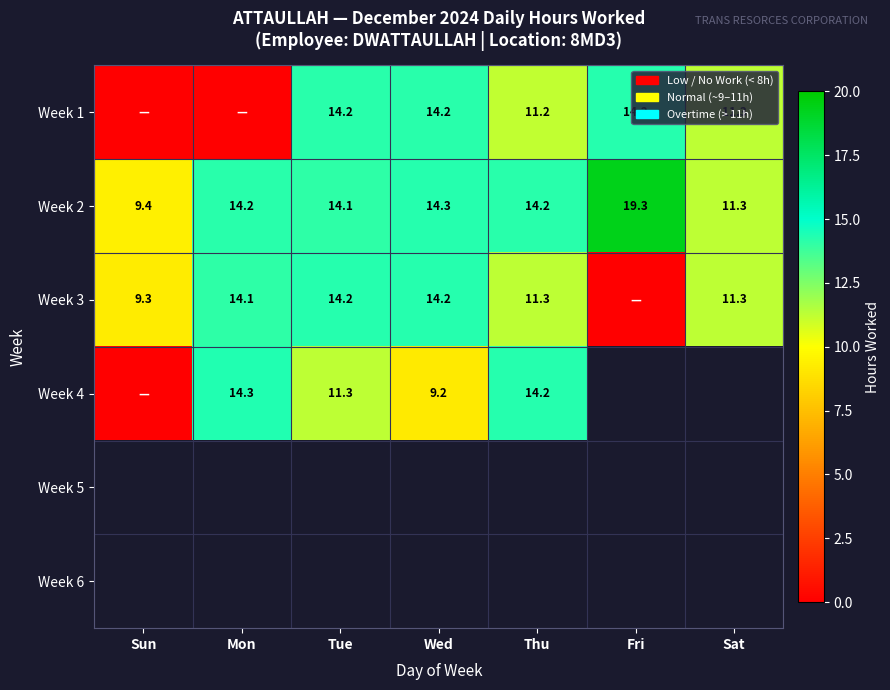

The value of Week 2 at Mon is 14.2. True or false?

True